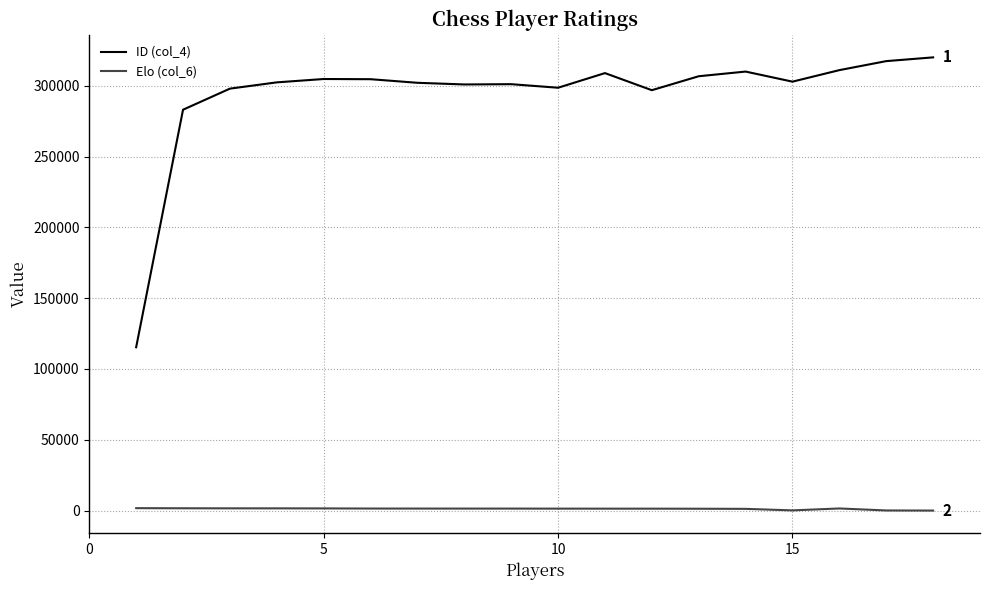

Which series has the largest range (max minus min)?

ID (col_4)